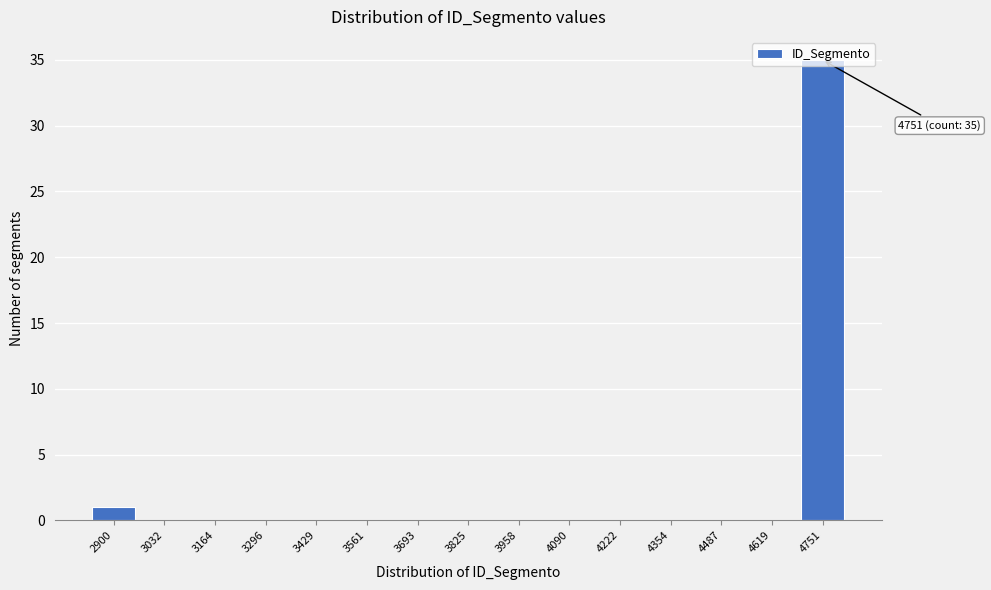

What is the sum of all values?

36